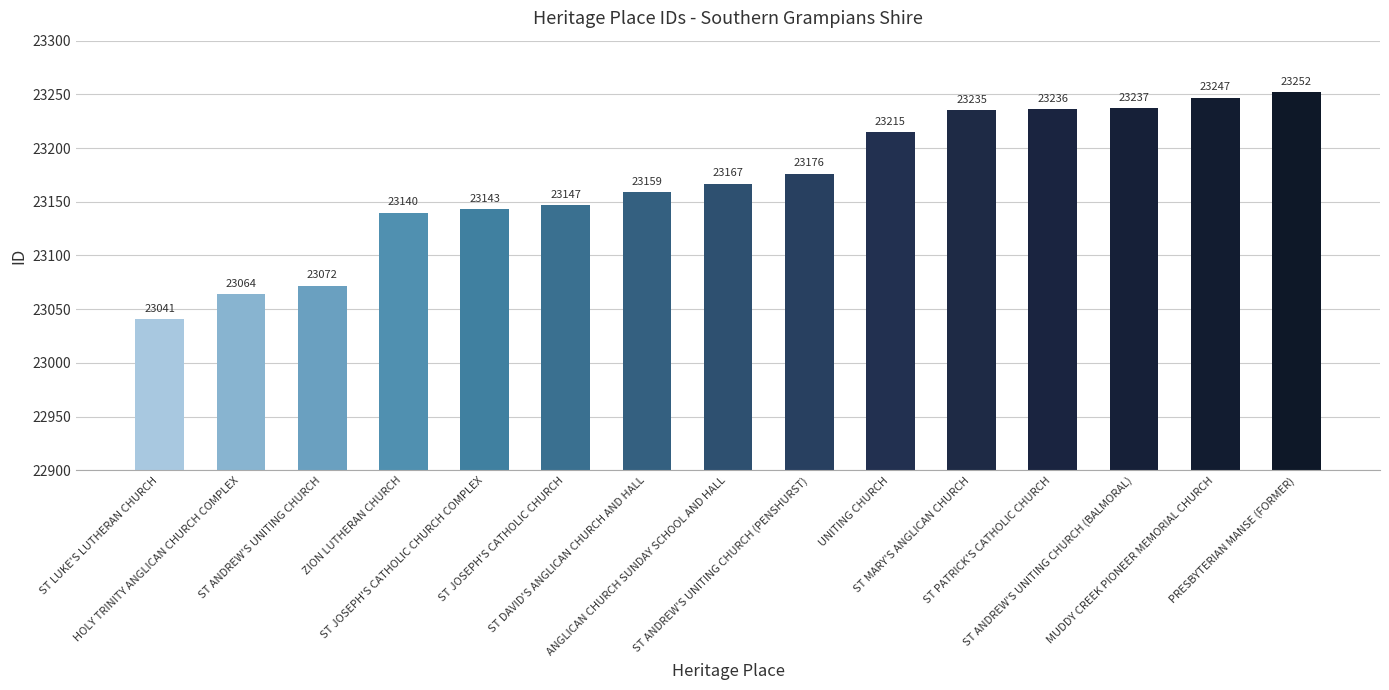

What is the smallest value displayed?

23041